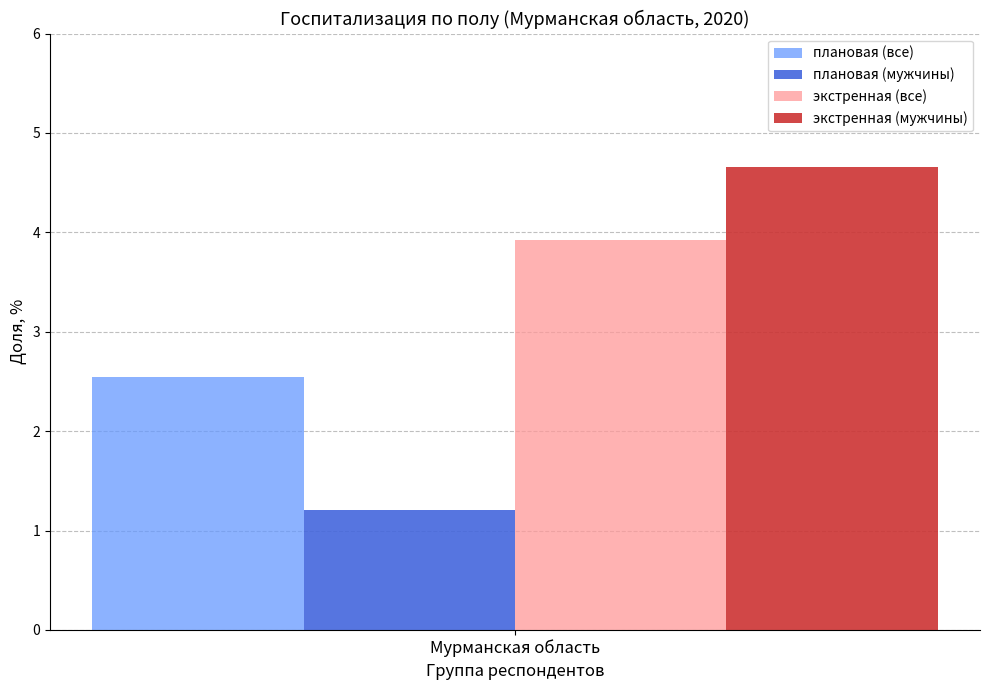

What are all the series names shown in the legend?

плановая (все), плановая (мужчины), экстренная (все), экстренная (мужчины)